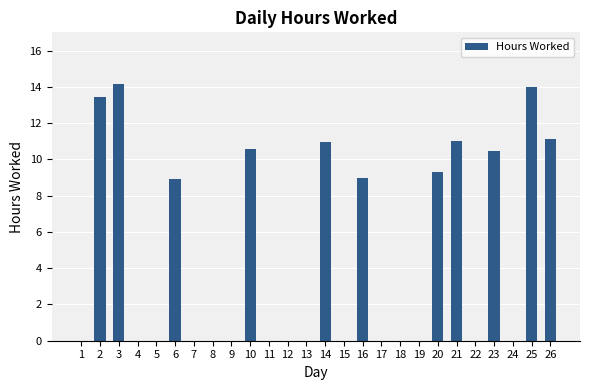

What is the sum of all values?

122.9